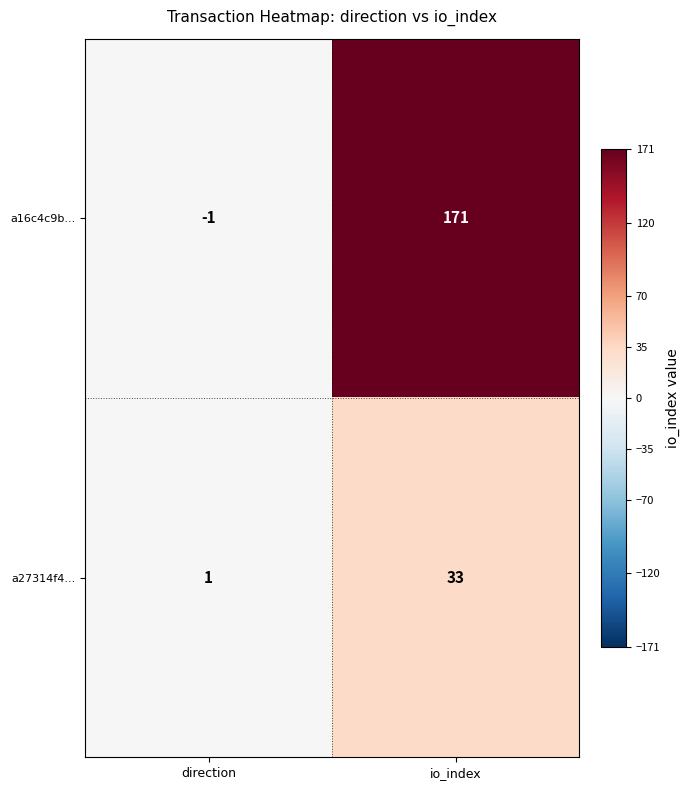

What is the sum of the a16c4c9b... values at io_index and direction?

170